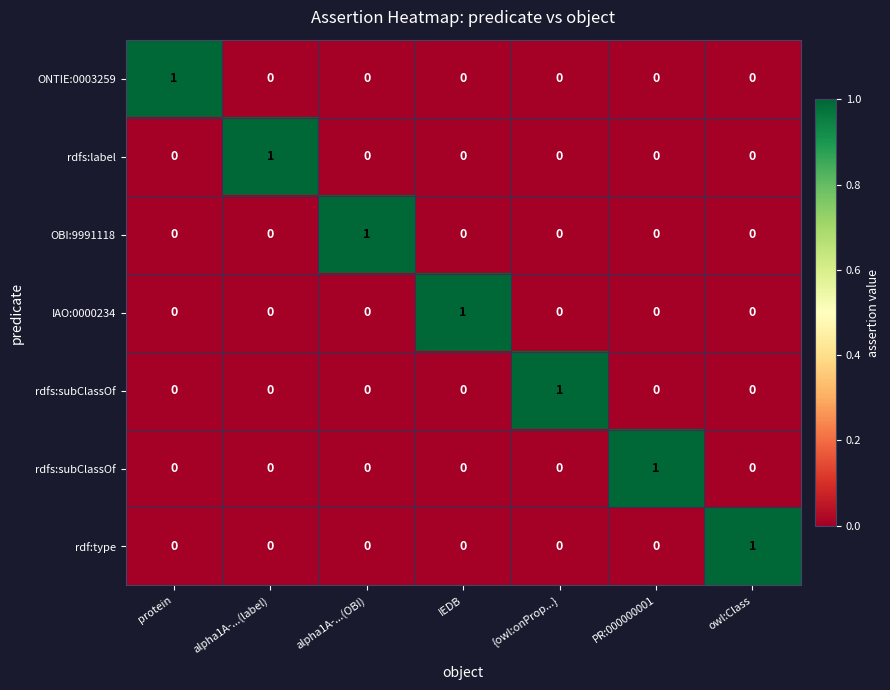

What is the greatest value displayed?

1